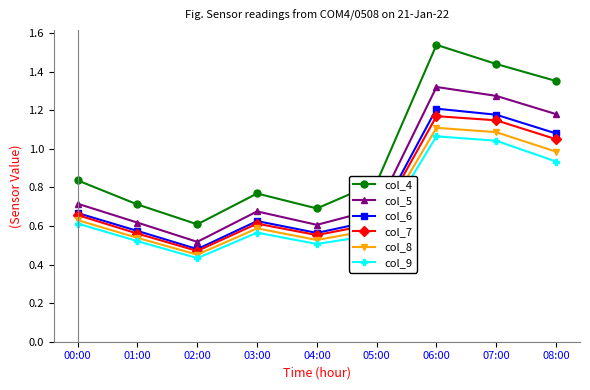

True or false: col_5 has more than 1 interior local peaks.

True